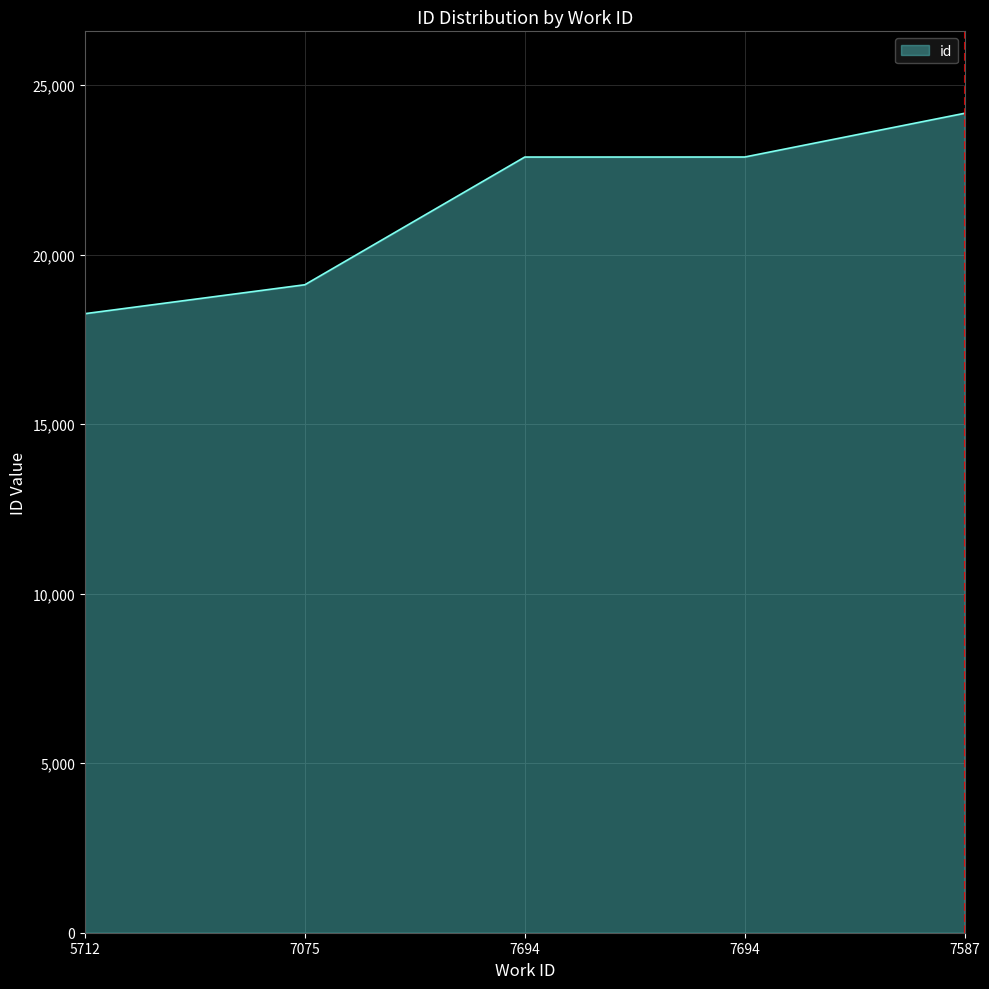

List the labels in order of value, largest first.

7587, 7694, 7694, 7075, 5712